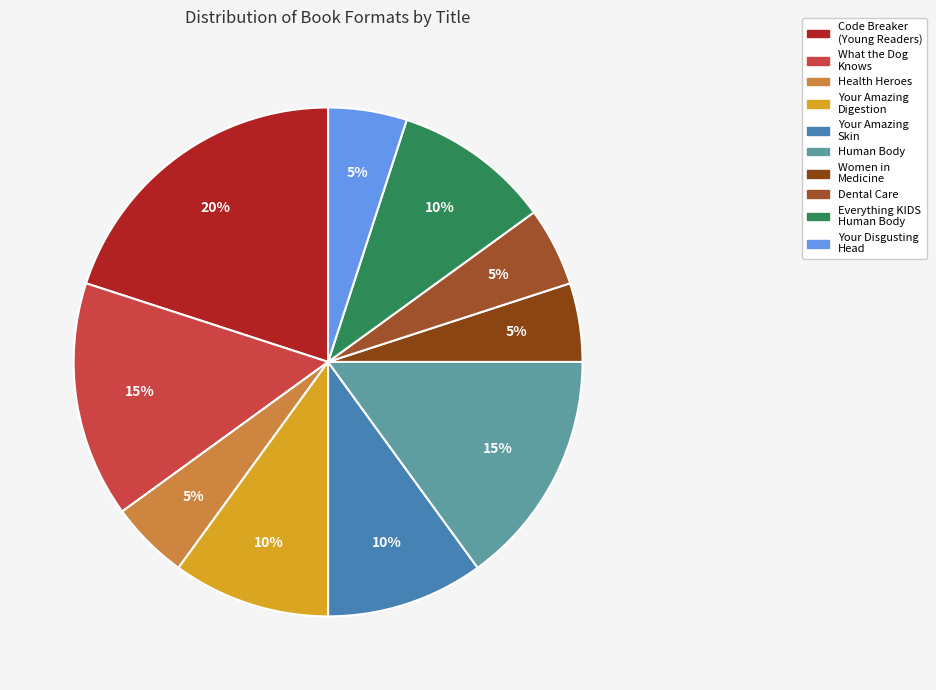

Count the number of slices in the pie.

10